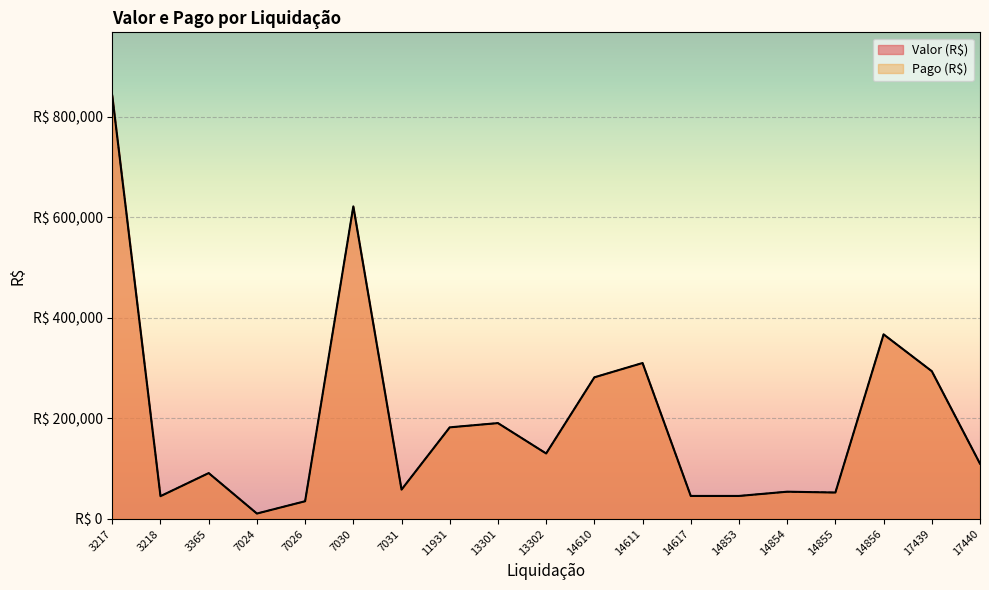

Rank the categories by Valor (R$) value from lowest to highest.

7024, 7026, 3218, 14617, 14853, 14855, 14854, 7031, 3365, 17440, 13302, 11931, 13301, 14610, 17439, 14611, 14856, 7030, 3217